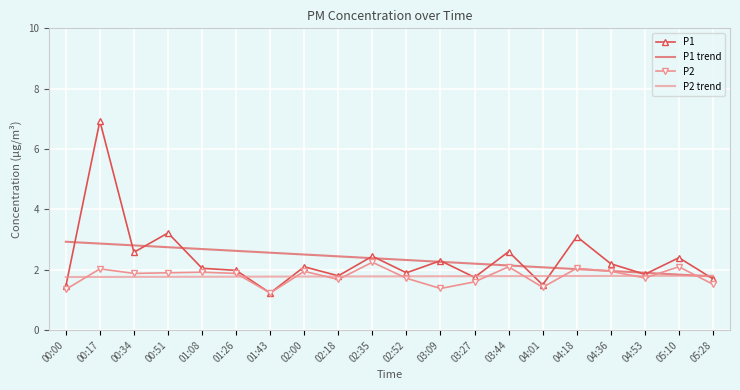

True or false: P1 has a value of 0.4 at 04:53.

False